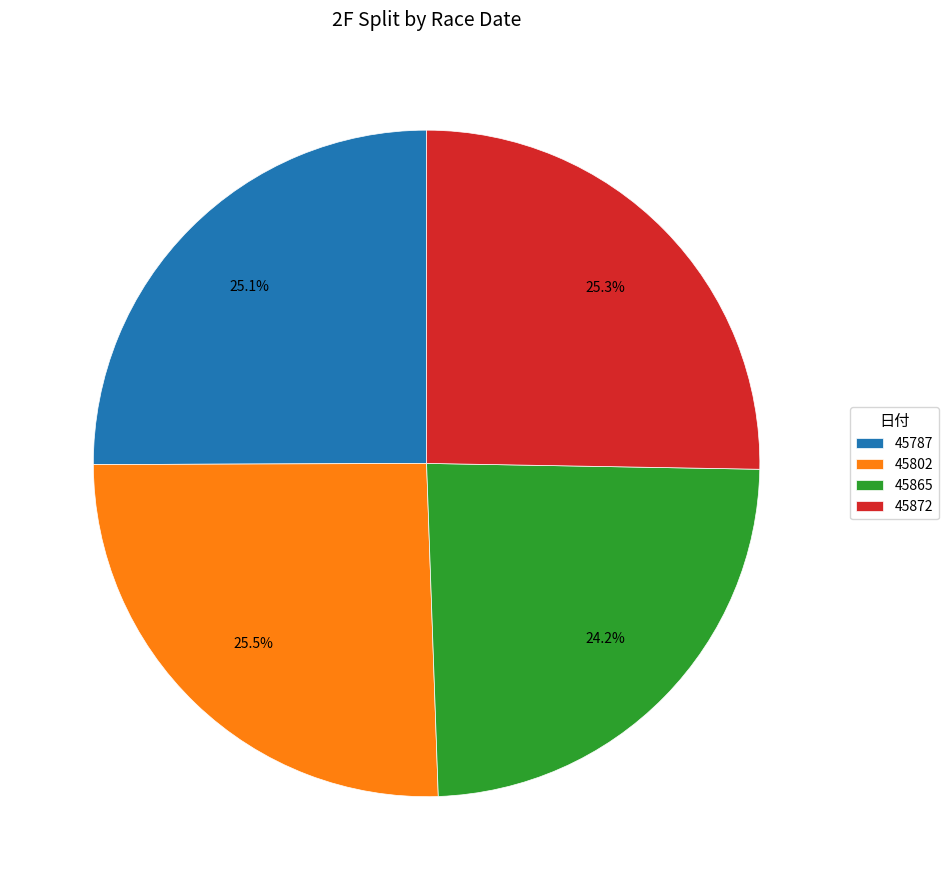

Is it true that 45787 is 25% of the pie?

True